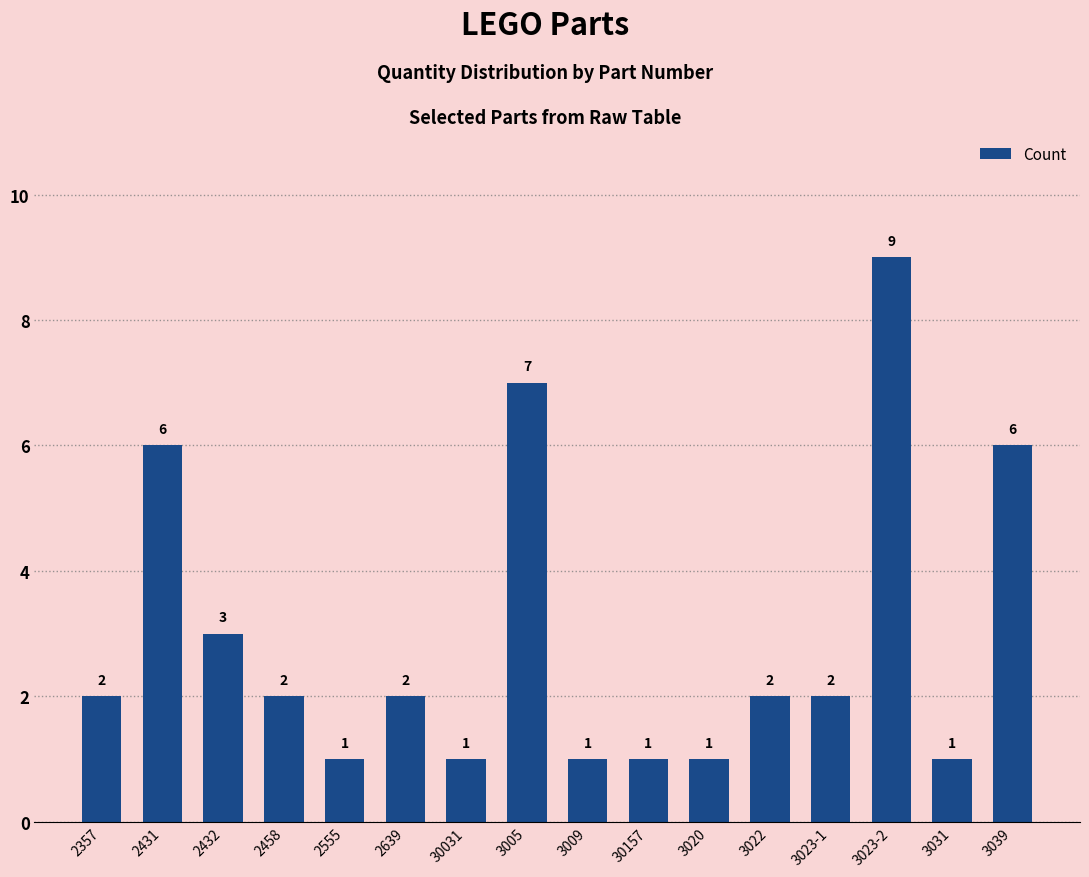

Does the chart contain any negative values?

No